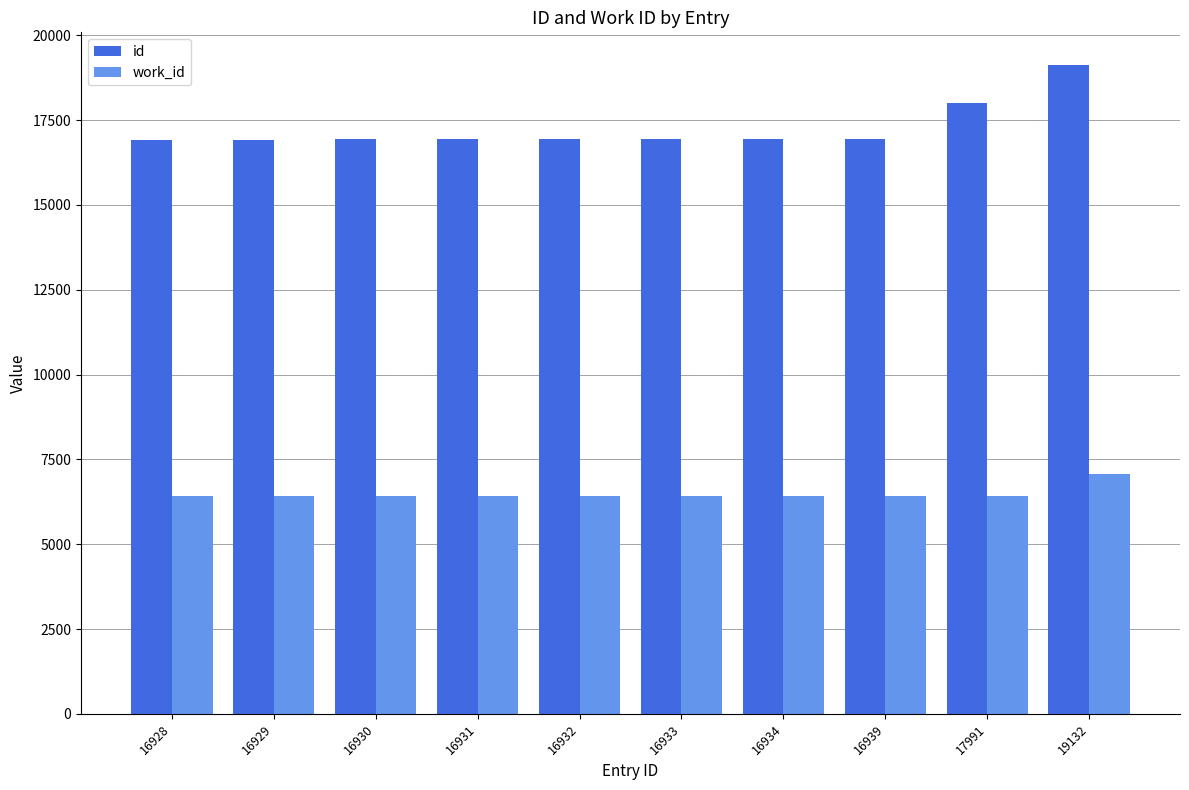

What is the minimum value shown in the chart?

6415